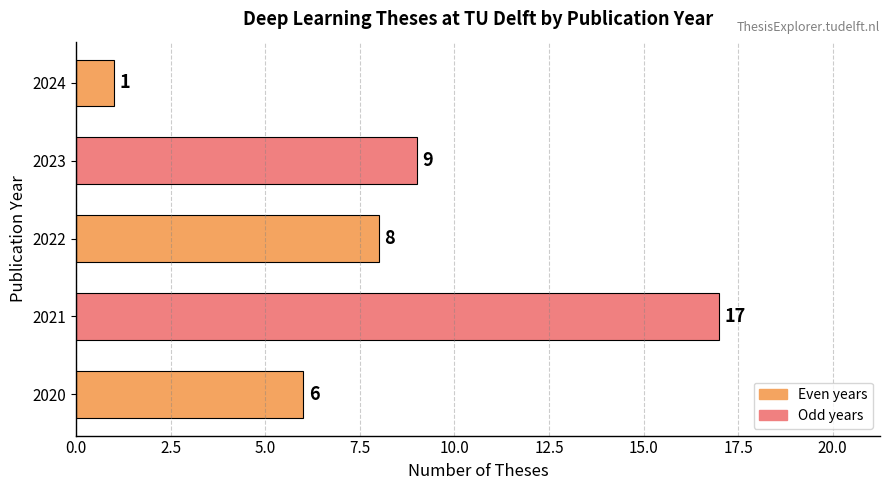

Reading bottom to top, list all the values displayed in this chart.

6	17	8	9	1